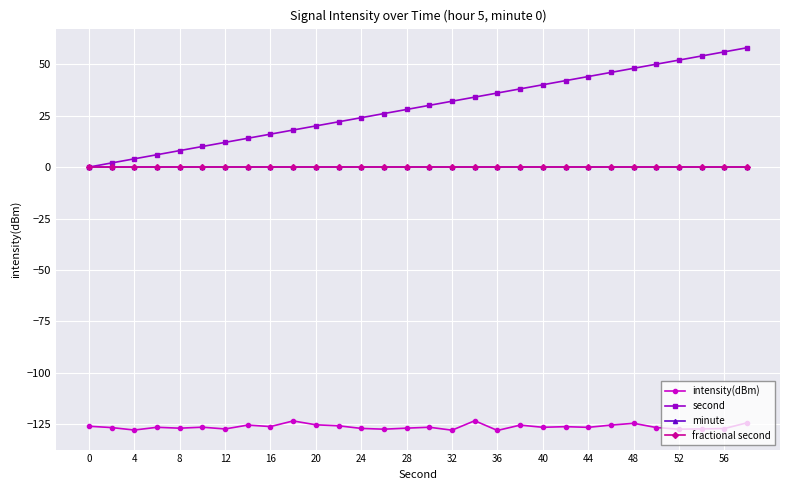

True or false: minute and second intersect in this chart.

False